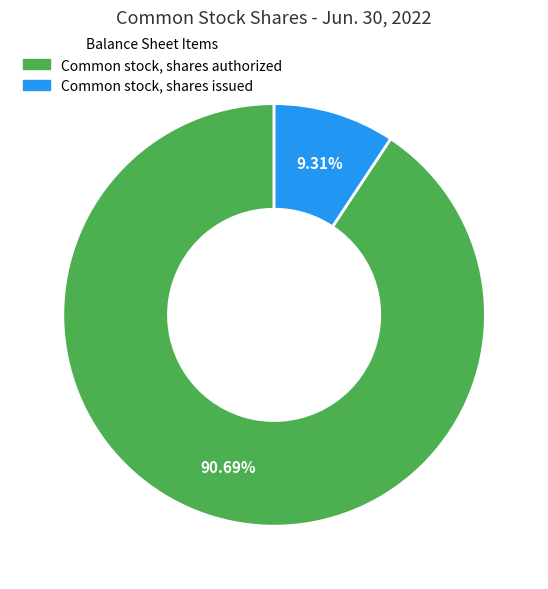

Which category has the smallest portion of the pie?

Common stock, shares issued